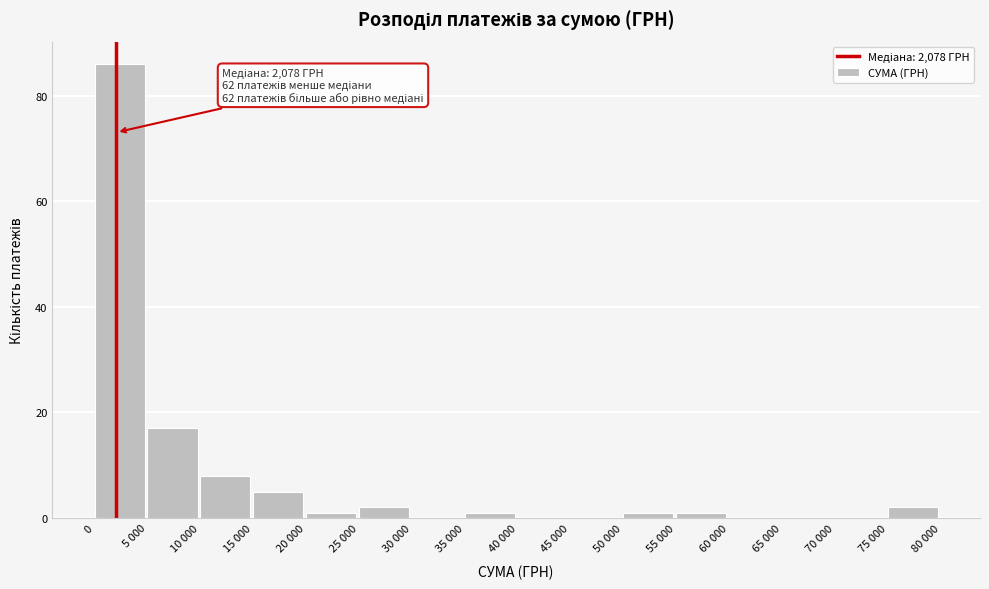

Reading left to right, transcribe all the data shown in this chart.

0=86	5 000=17	10 000=8	15 000=5	20 000=1	25 000=2	30 000=0	35 000=1	40 000=0	45 000=0	50 000=1	55 000=1	60 000=0	65 000=0	70 000=0	75 000=2